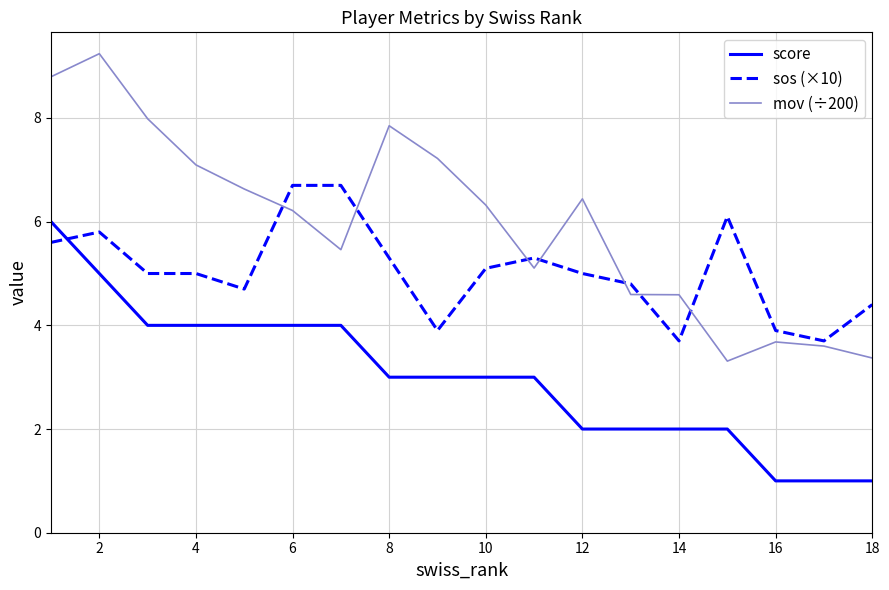

Which series has the largest range (max minus min)?

mov (÷200)